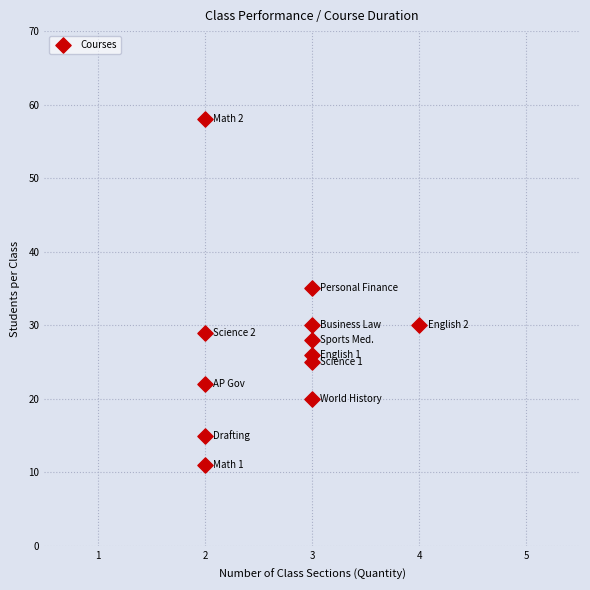

What Y value in the scatter plot is closest to 34?

35